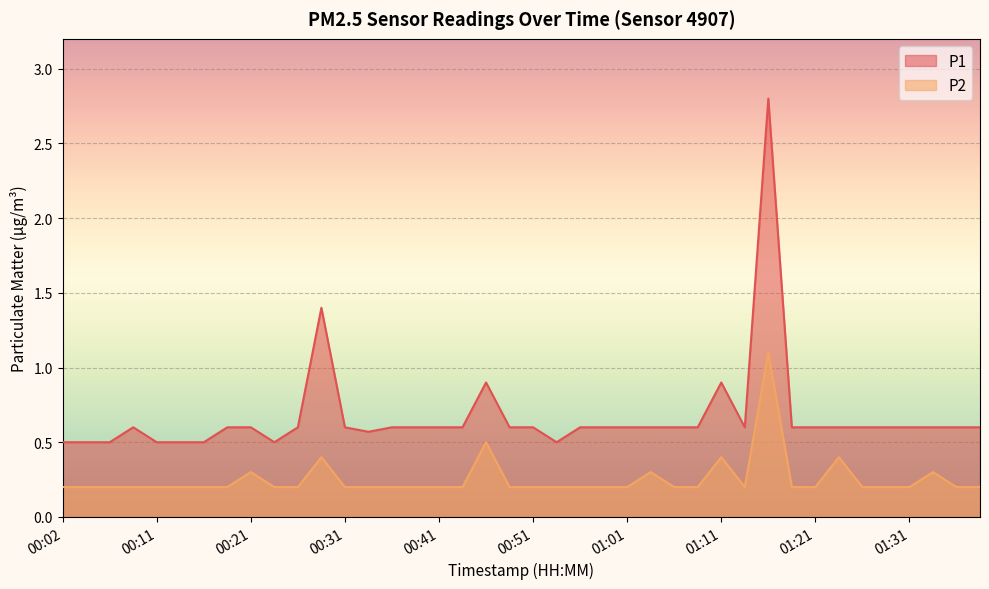

Rank the series at 01:36 from lowest to highest value.

P2, P1